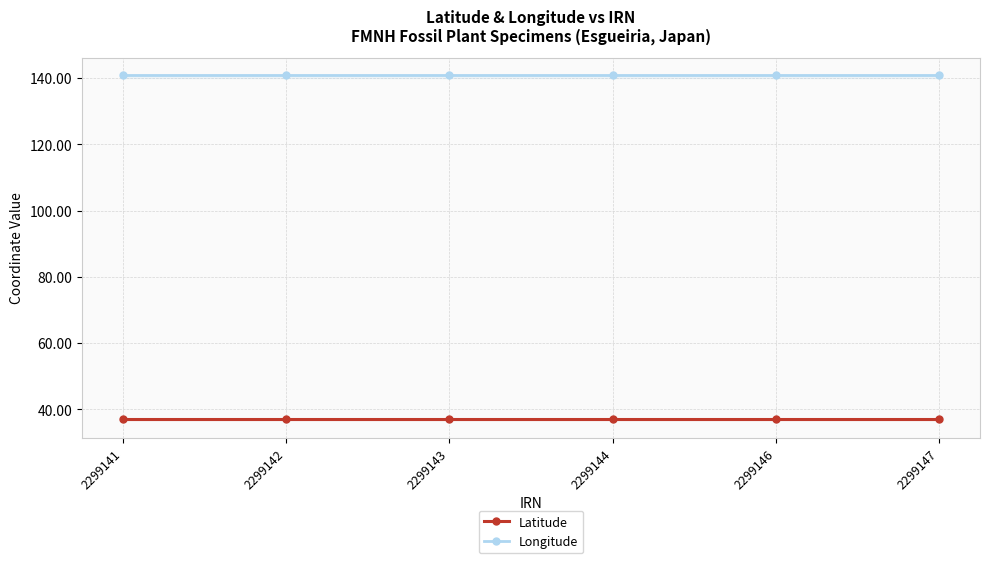

Which series has the largest range (max minus min)?

Latitude